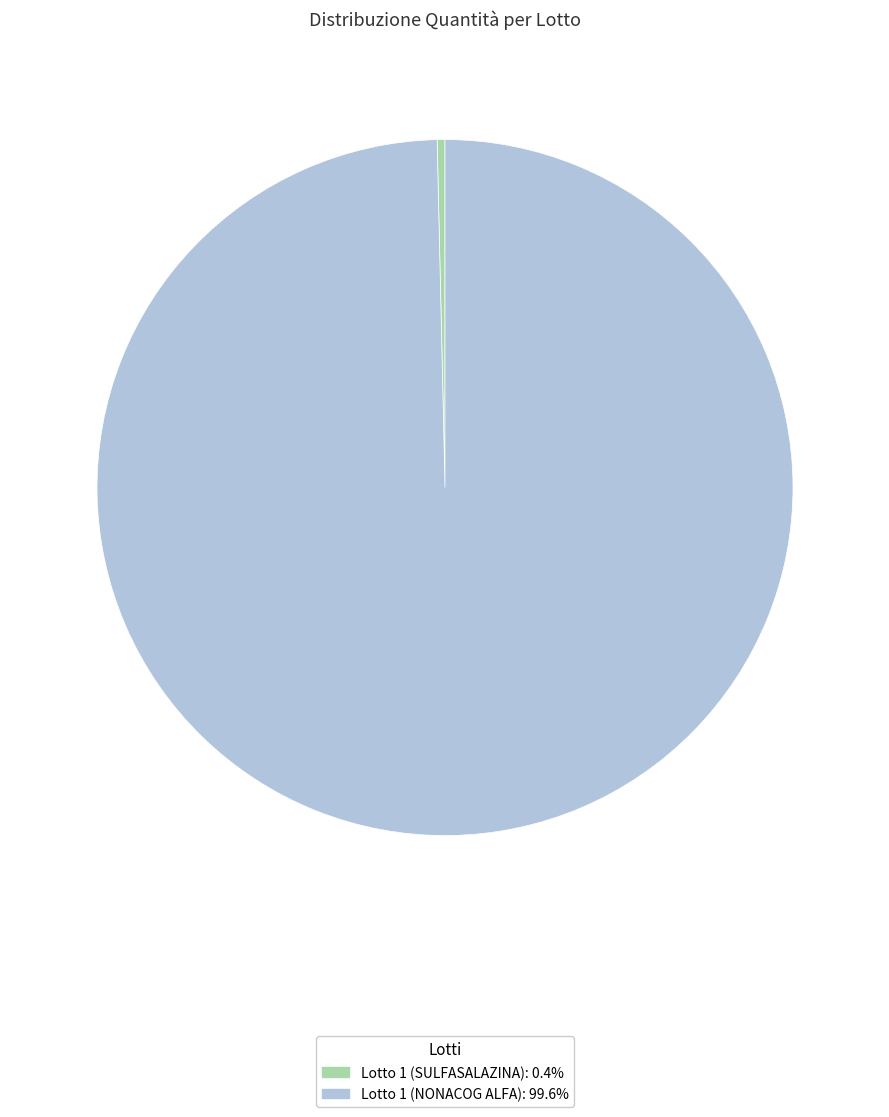

How many slices are in this pie chart?

2